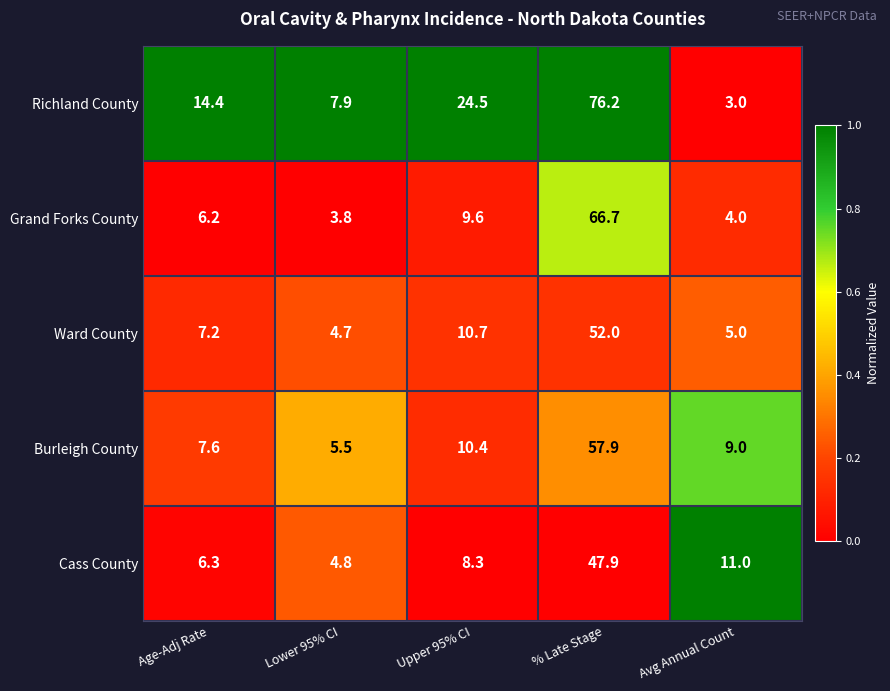

At which category is the sum across all series the highest?

% Late Stage